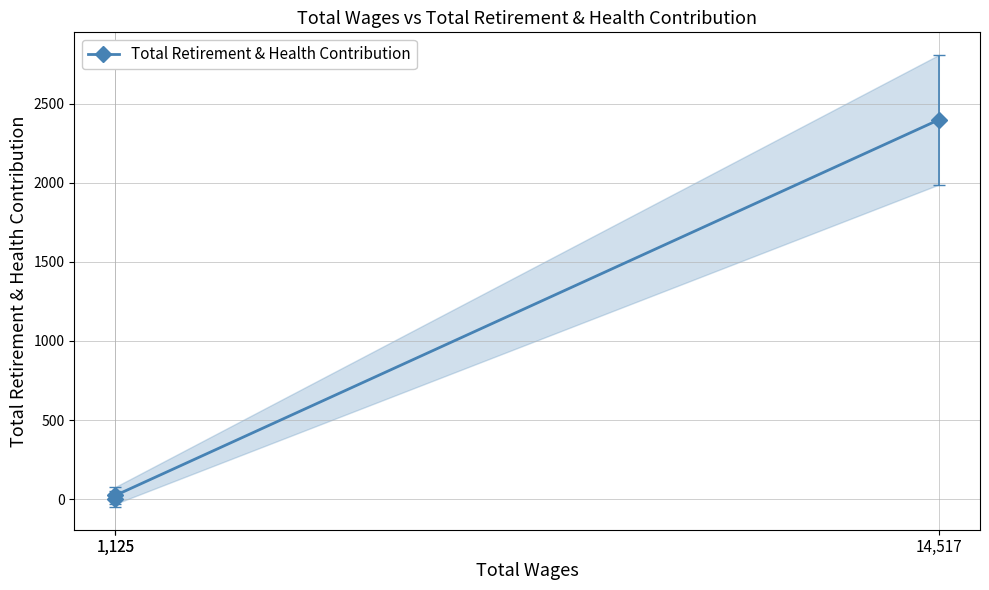

Is it true that the value at 1,125 is 24?

True